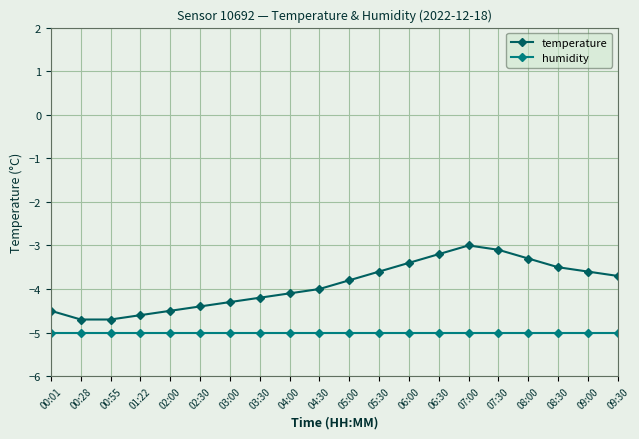

Reading left to right, list all the values displayed in this chart.

temperature: 00:01=-4.5	00:28=-4.7	00:55=-4.7	01:22=-4.6	02:00=-4.5	02:30=-4.4	03:00=-4.3	03:30=-4.2	04:00=-4.1	04:30=-4.0	05:00=-3.8	05:30=-3.6	06:00=-3.4	06:30=-3.2	07:00=-3.0	07:30=-3.1	08:00=-3.3	08:30=-3.5	09:00=-3.6	09:30=-3.7
humidity: 00:01=-5.0	00:28=-5.0	00:55=-5.0	01:22=-5.0	02:00=-5.0	02:30=-5.0	03:00=-5.0	03:30=-5.0	04:00=-5.0	04:30=-5.0	05:00=-5.0	05:30=-5.0	06:00=-5.0	06:30=-5.0	07:00=-5.0	07:30=-5.0	08:00=-5.0	08:30=-5.0	09:00=-5.0	09:30=-5.0